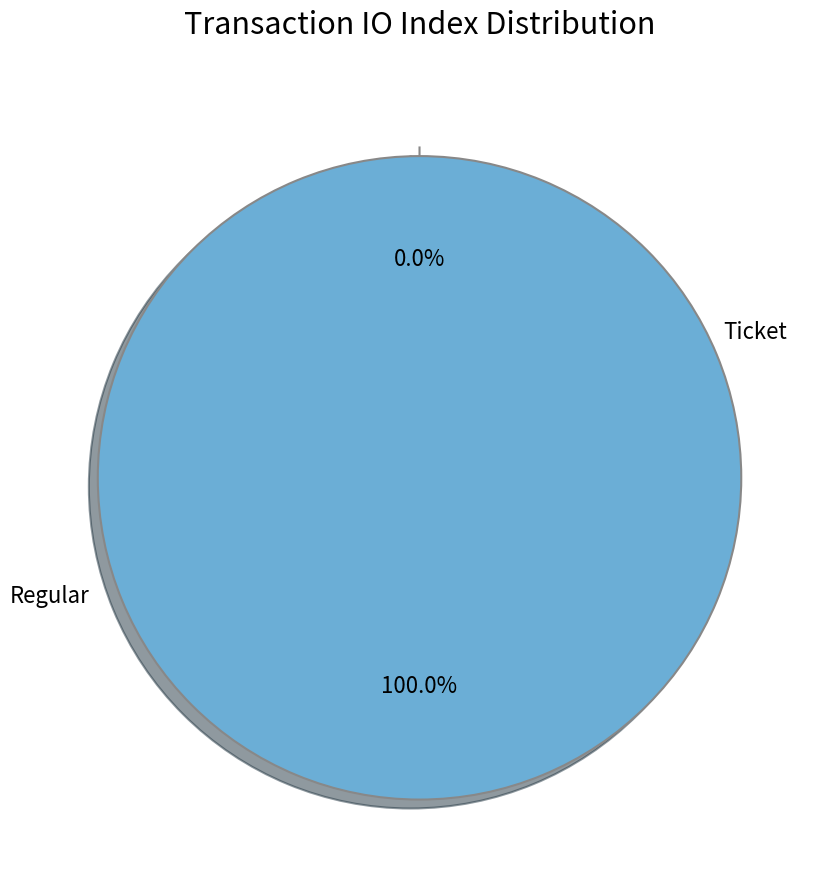

What is the total percentage of Ticket and Regular?

100.0%